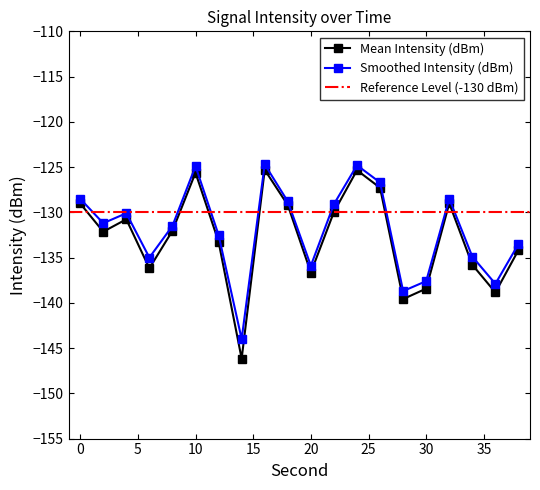

List the series in order of their peak value, highest first.

Smoothed Intensity (dBm), Mean Intensity (dBm)